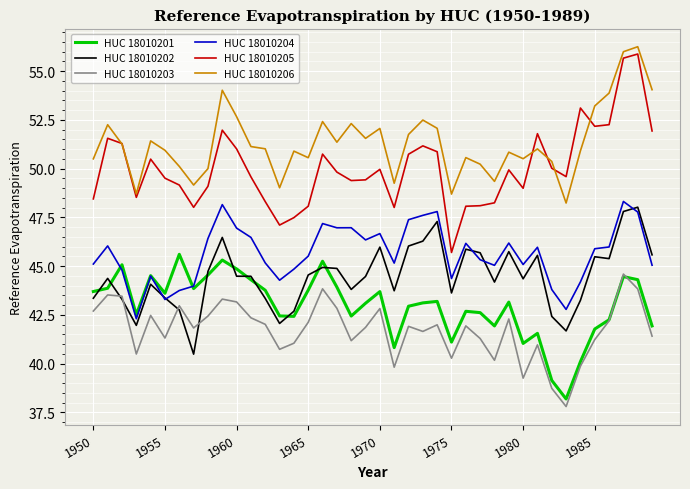

True or false: HUC 18010204 and HUC 18010205 cross at least once.

False